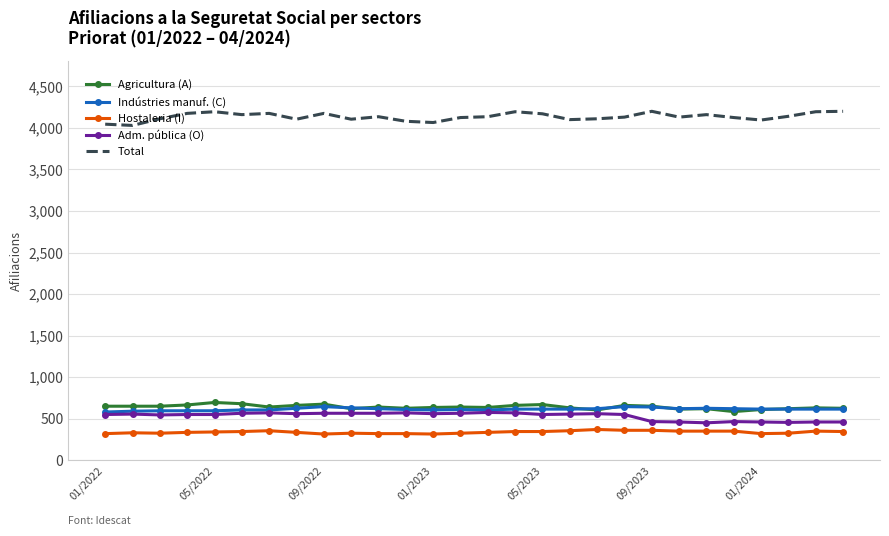

What is the lowest value of the Agricultura (A) series?

585